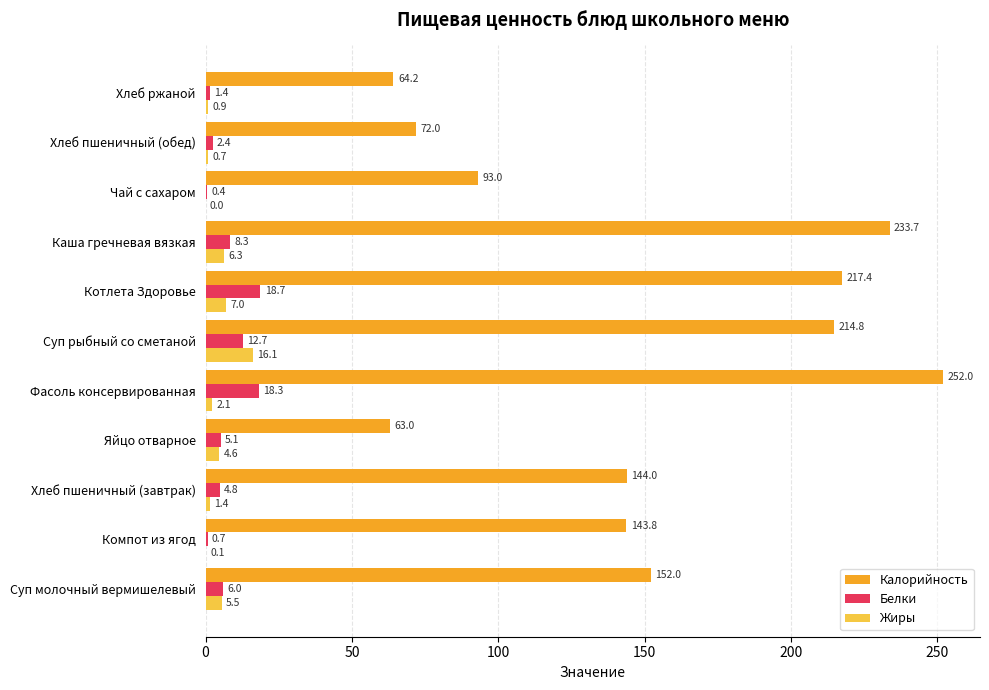

What is the maximum value shown in the chart?

252.0